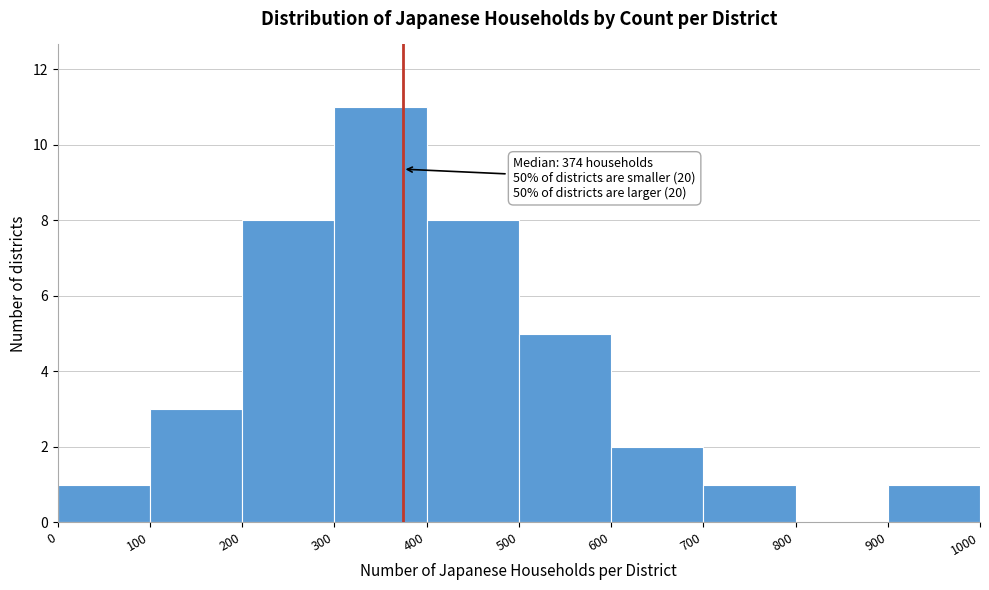

Which range on the x-axis has the tallest bar?

300 to 400